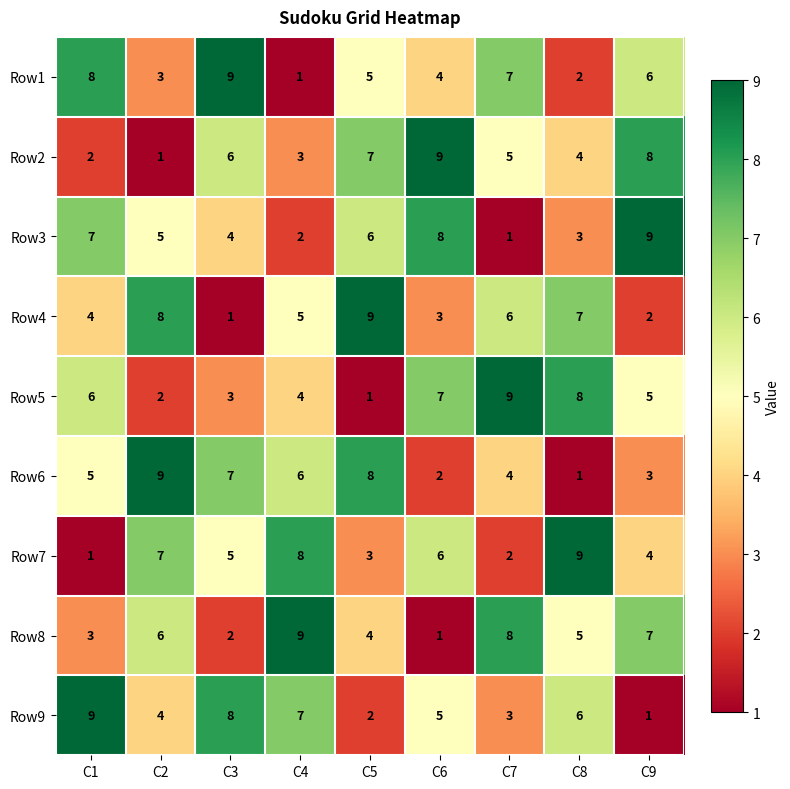

Is it true that Row8 equals 6 at C2?

True